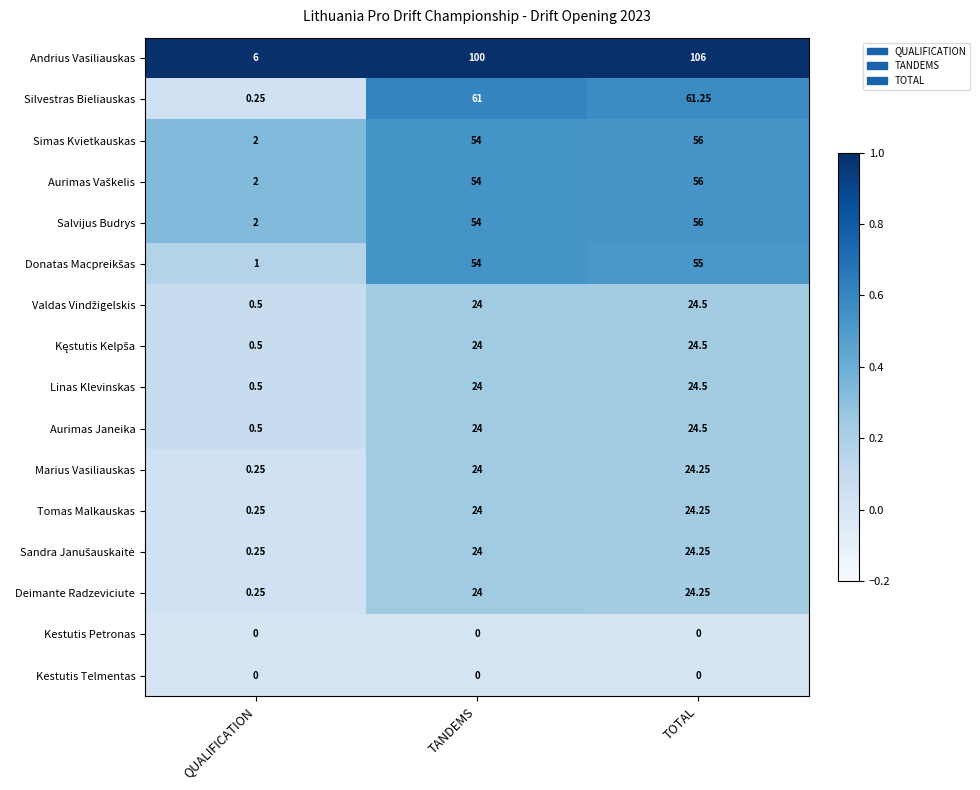

At how many categories does at least one series exceed 0?

3